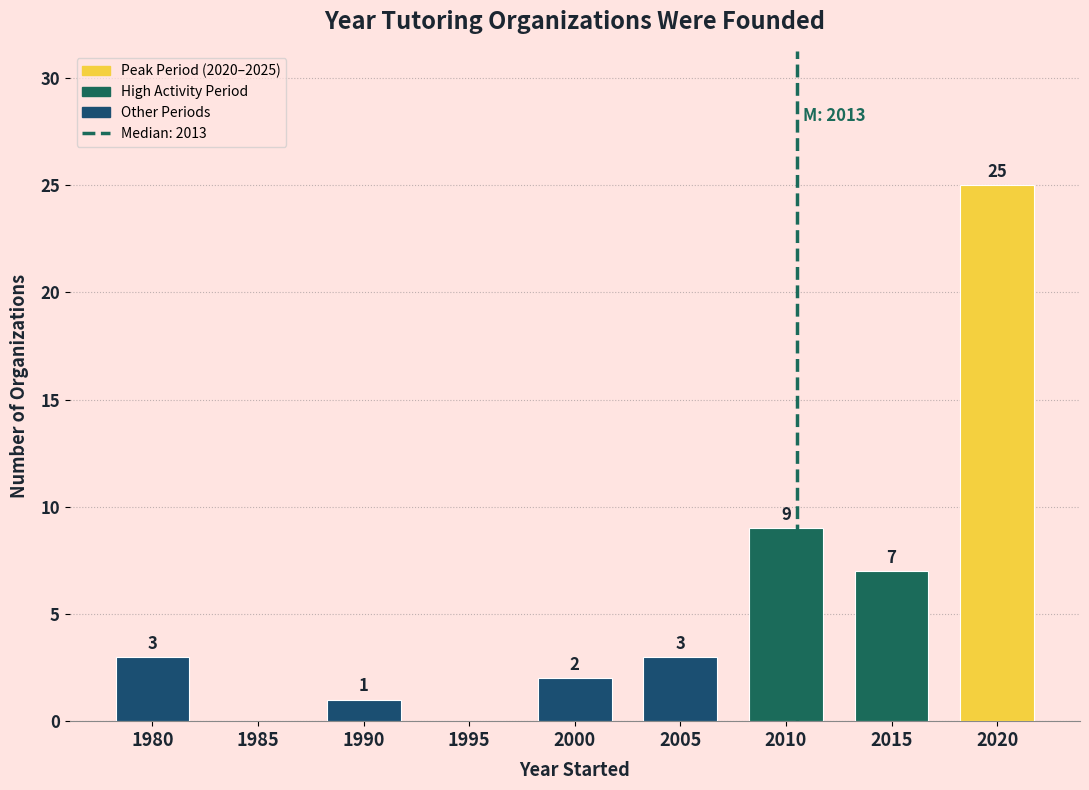

Reading left to right, transcribe all the data shown in this chart.

1980=3	1985=0	1990=1	1995=0	2000=2	2005=3	2010=9	2015=7	2020=25